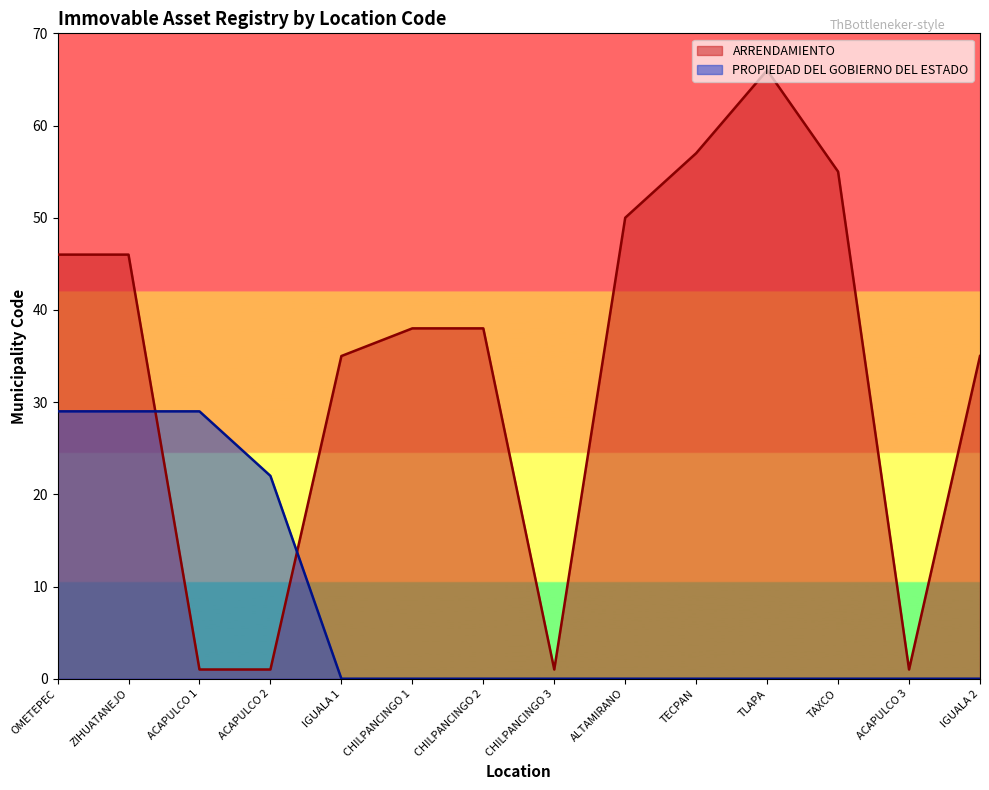

At TLAPA, list the series in order from smallest to largest.

PROPIEDAD DEL GOBIERNO DEL ESTADO, ARRENDAMIENTO